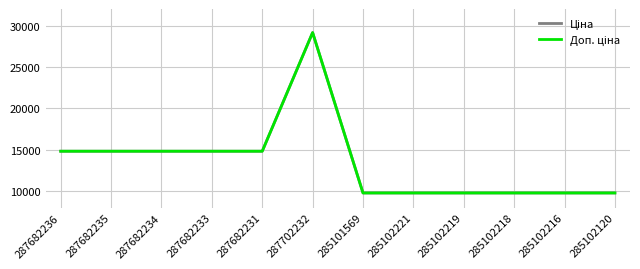

Is the value of Доп. ціна at 285102221 greater than the value of Ціна at 287682235?

No